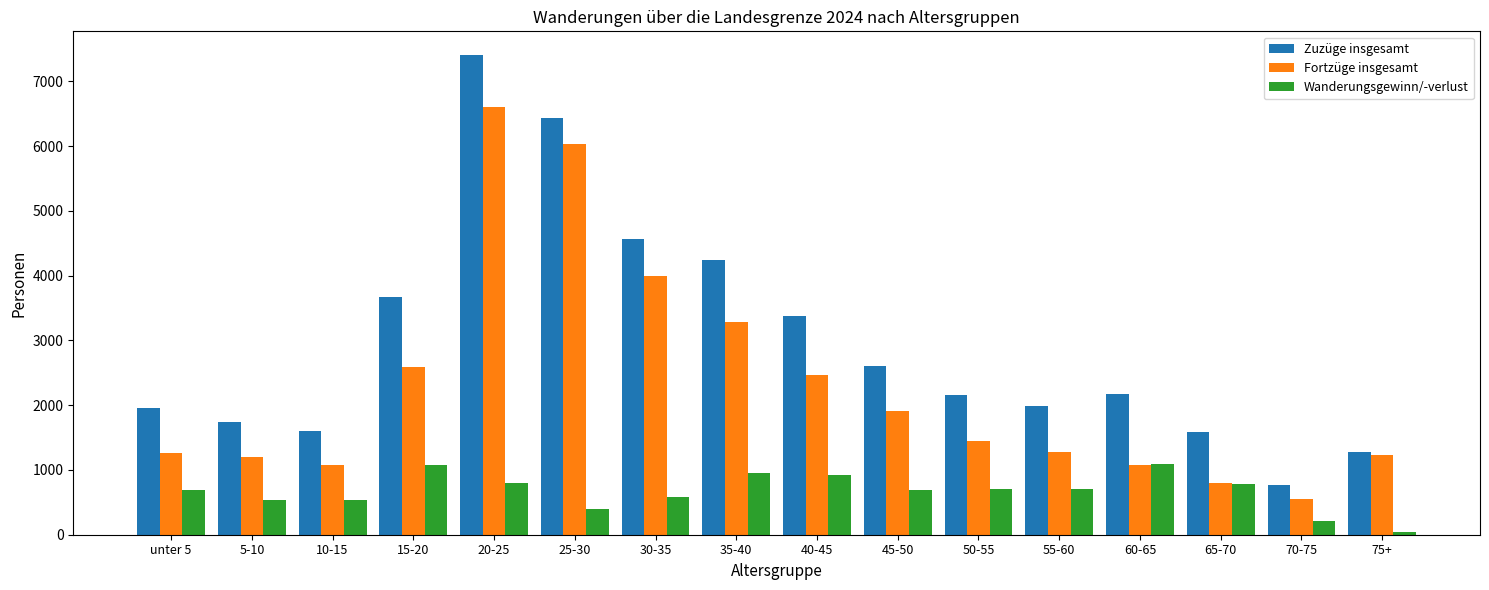

What is the difference between the maximum and minimum values in the Wanderungsgewinn/-verlust series?

1056